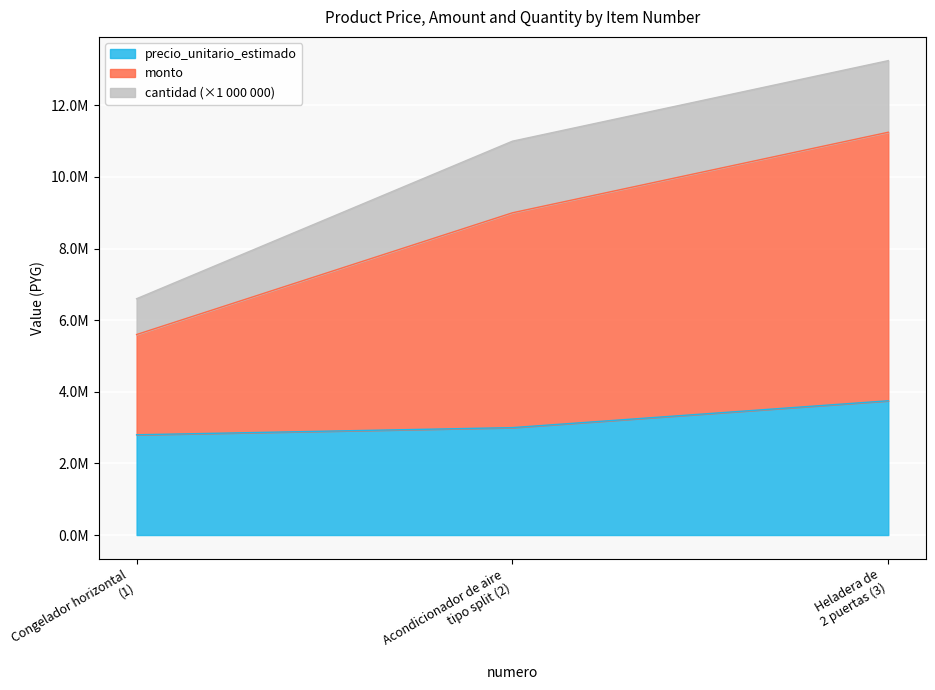

Between Acondicionador de aire tipo split (2) and Heladera de 2 puertas (3), which series saw the biggest shift?

monto